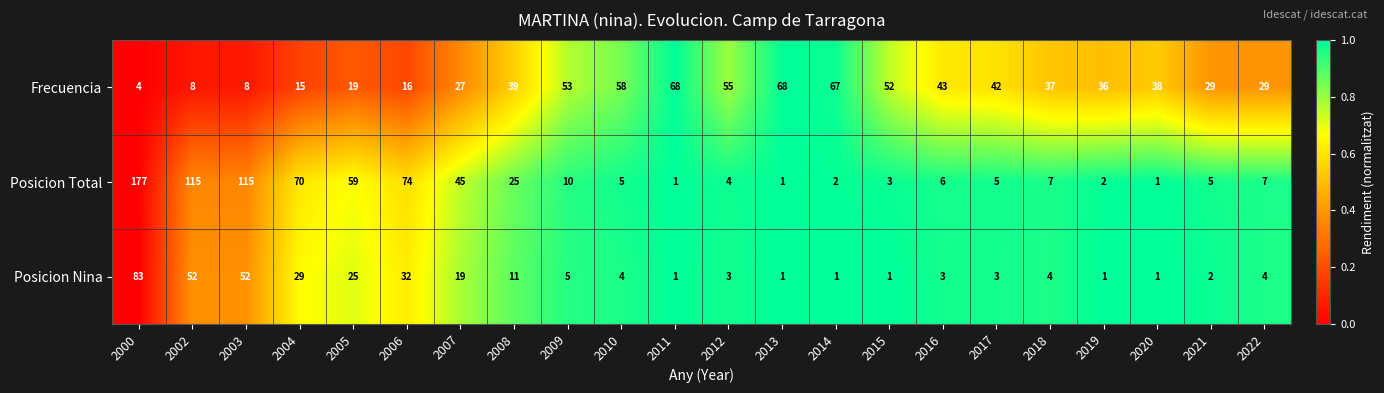

What is the greatest value displayed?

177